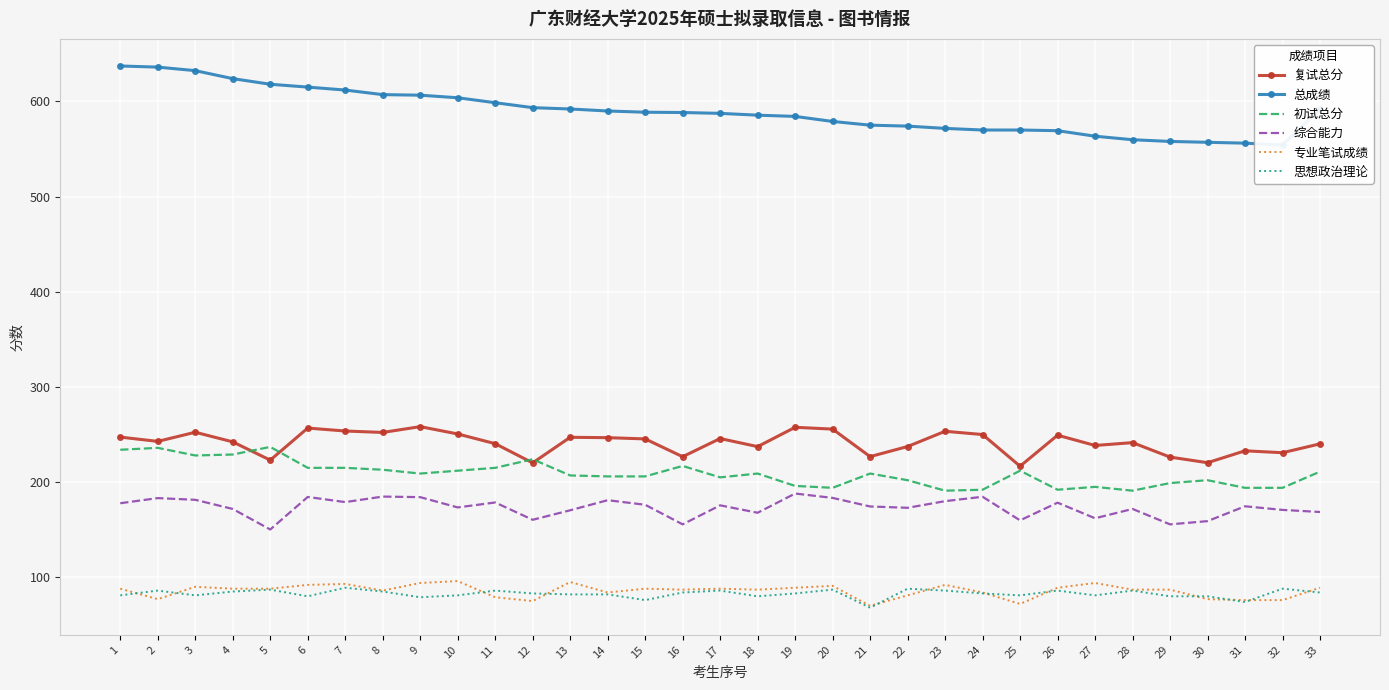

At which category does 思想政治理论 reach its first local peak?

2